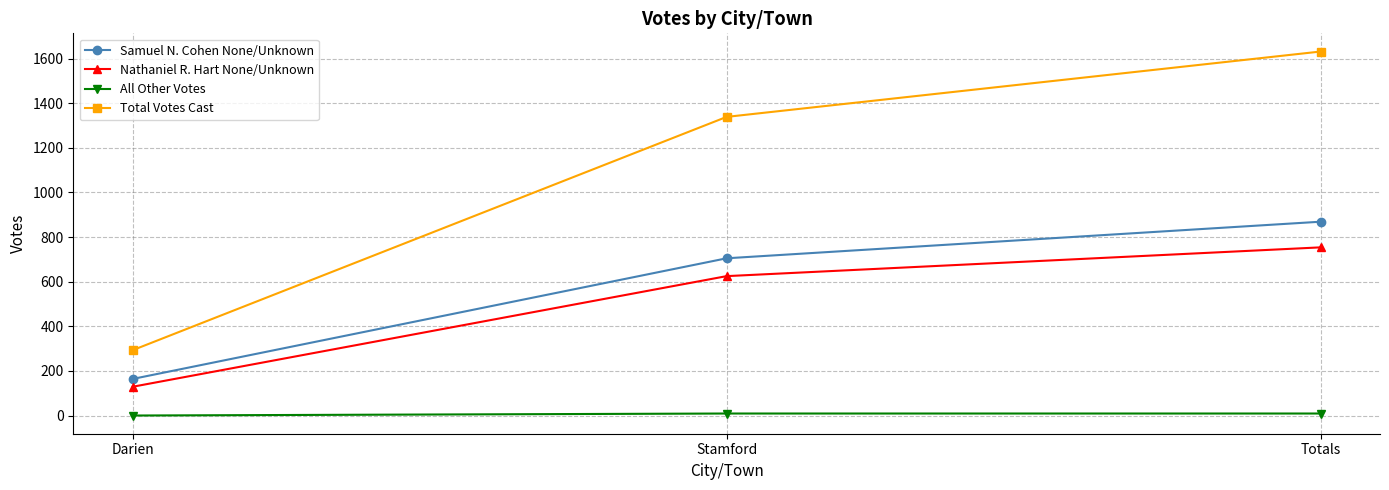

What is the value of the Total Votes Cast point at the 3rd from the left?

1632